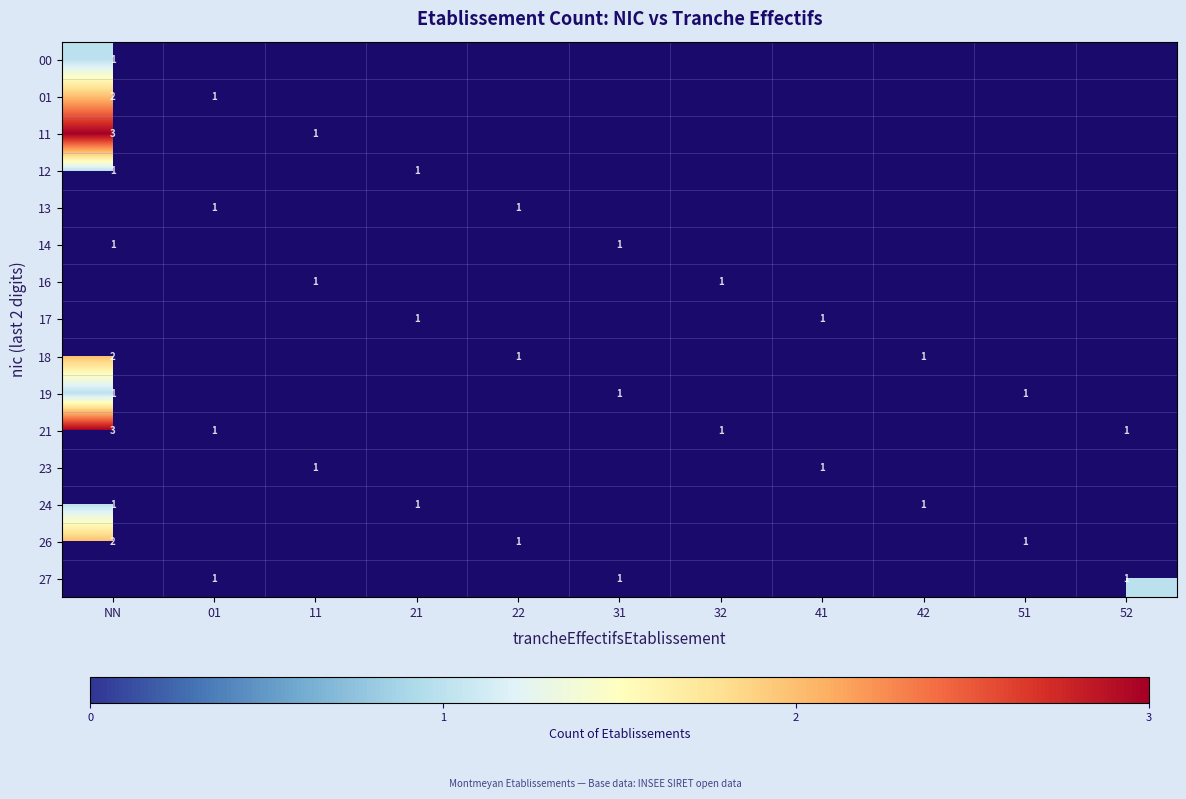

Is it true that 19 equals 0 at NN?

False